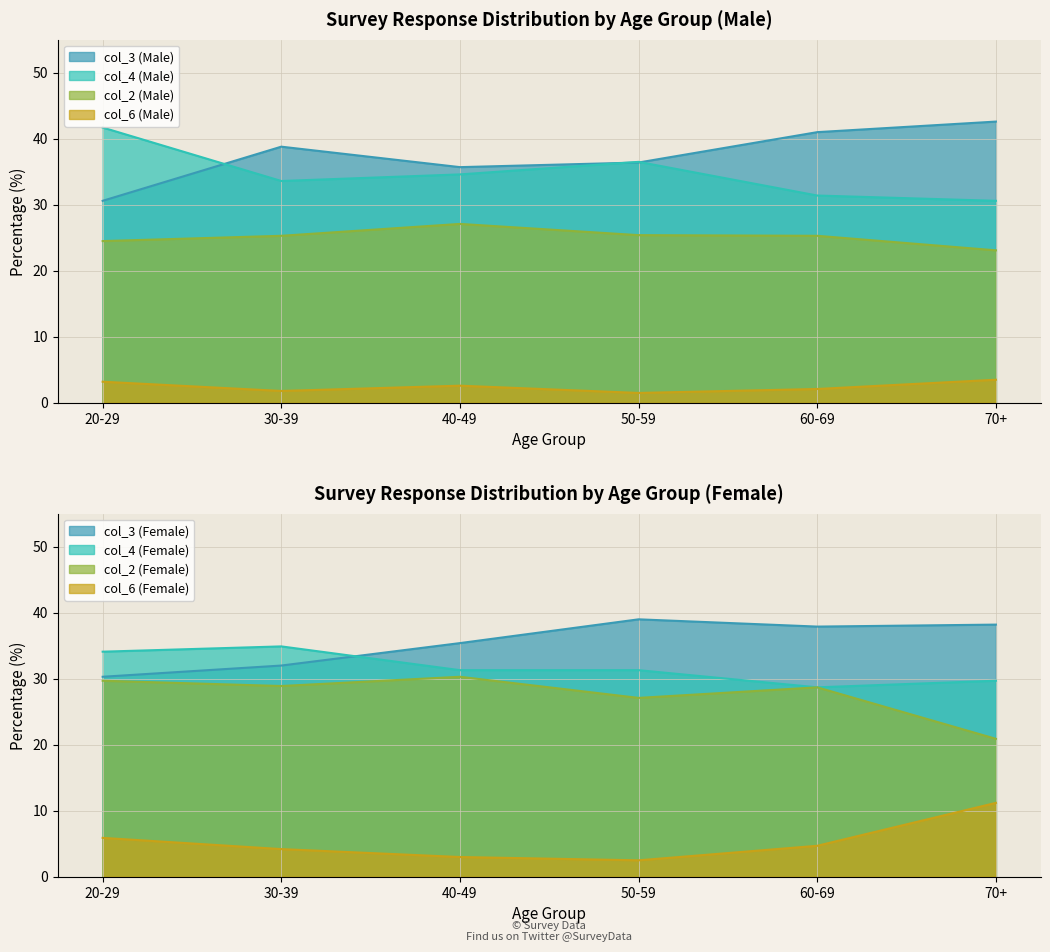

What position from the right is 30-39?

5